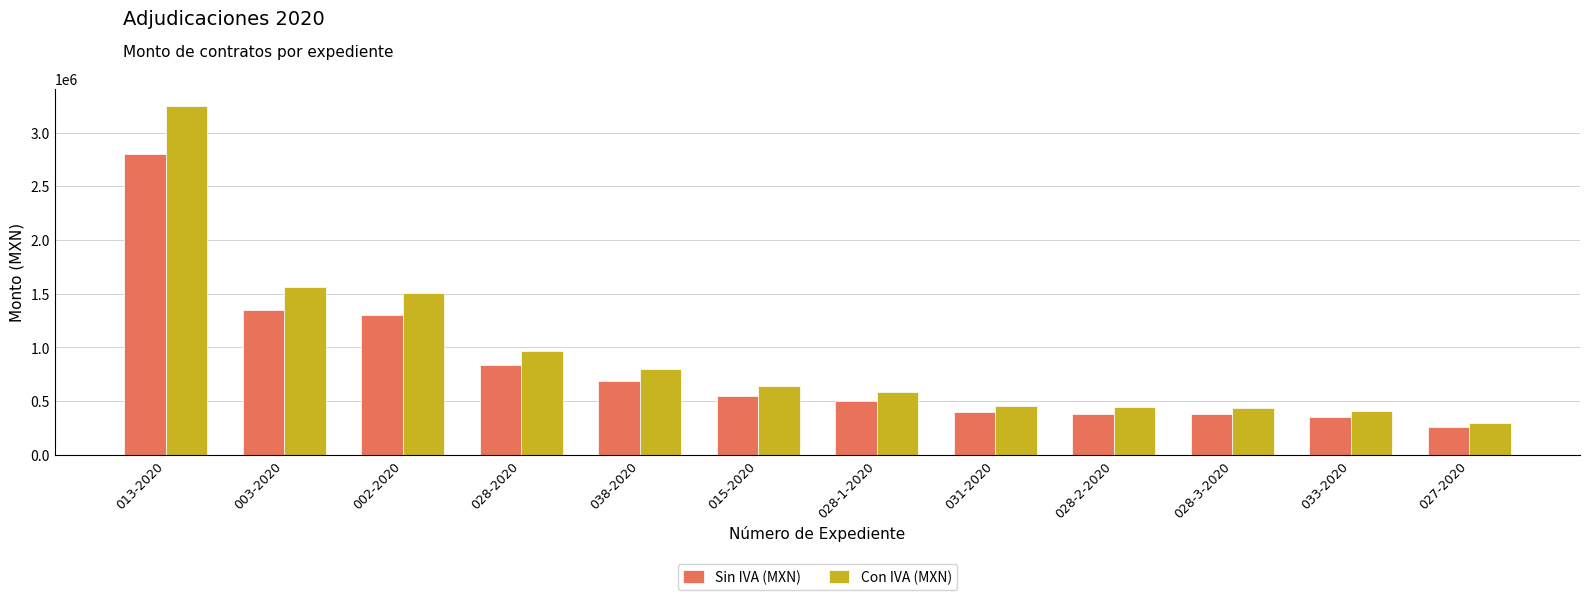

Which series changed the most between 038-2020 and 031-2020?

Con IVA (MXN)